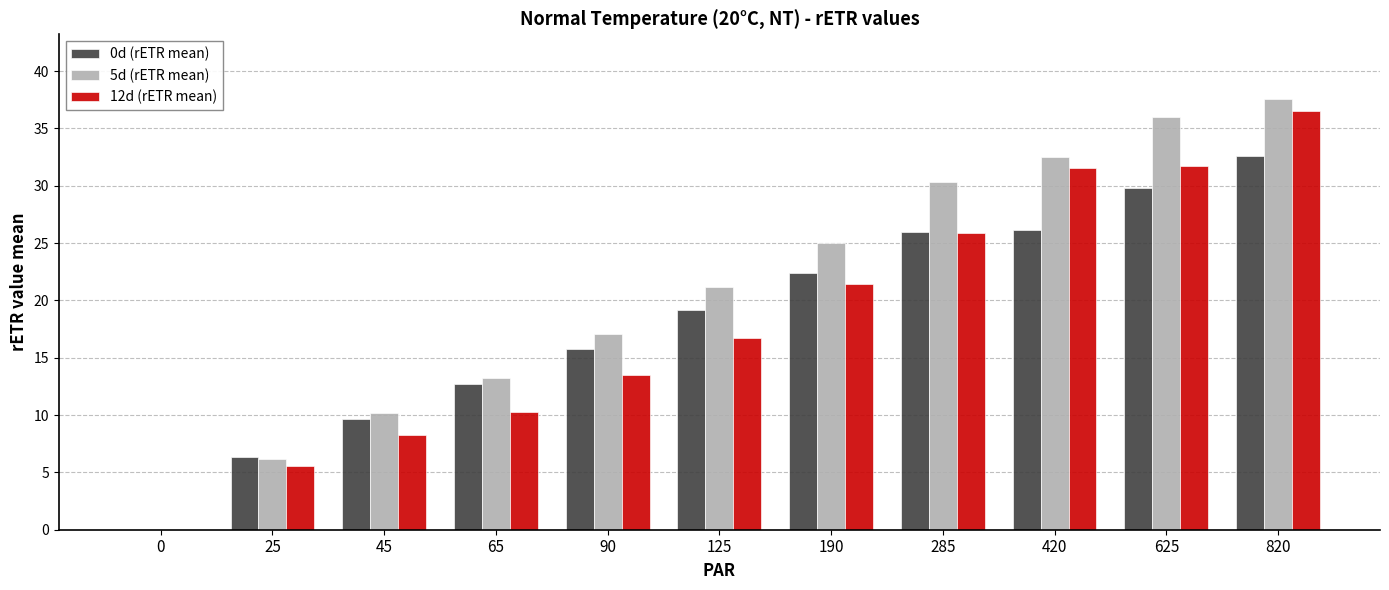

Reading left to right, list all the values displayed in this chart.

0d (rETR mean): 0.0	6.3	9.7	12.7	15.8	19.2	22.4	25.9	26.1	29.8	32.6
5d (rETR mean): 0.0	6.2	10.2	13.3	17.1	21.2	25.1	30.3	32.5	36.0	37.6
12d (rETR mean): 0.0	5.5	8.3	10.3	13.5	16.7	21.4	25.9	31.5	31.7	36.5